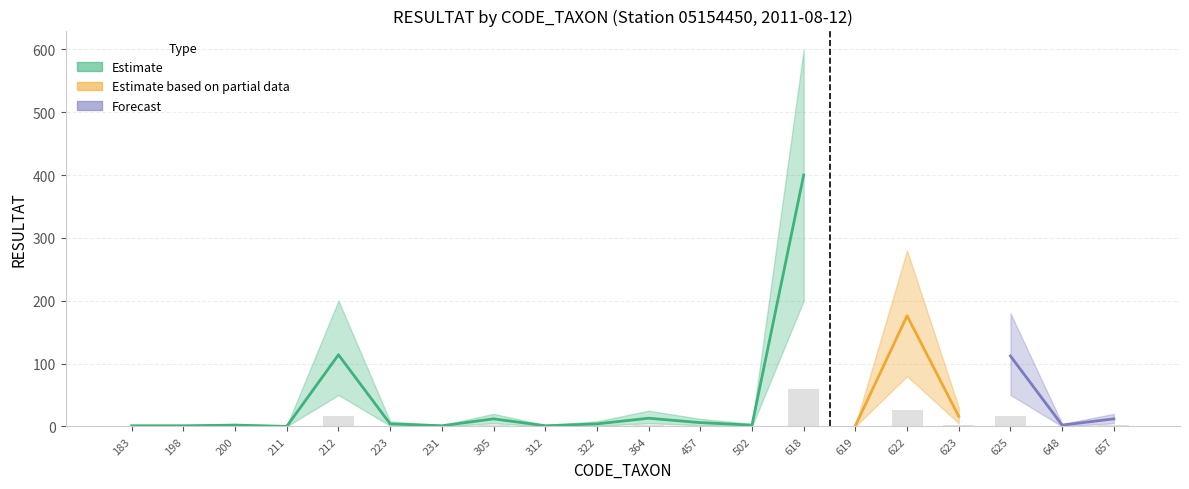

The value of CODE_TAXON at 648 is 186. True or false?

False